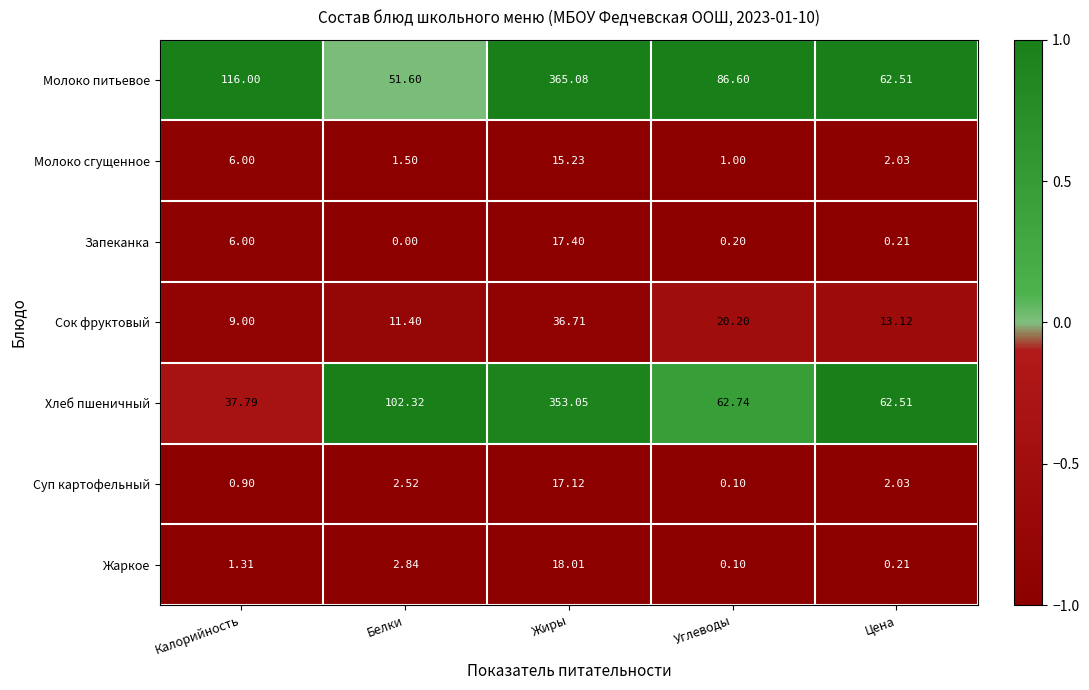

Which series has the widest spread of values?

Хлеб пшеничный